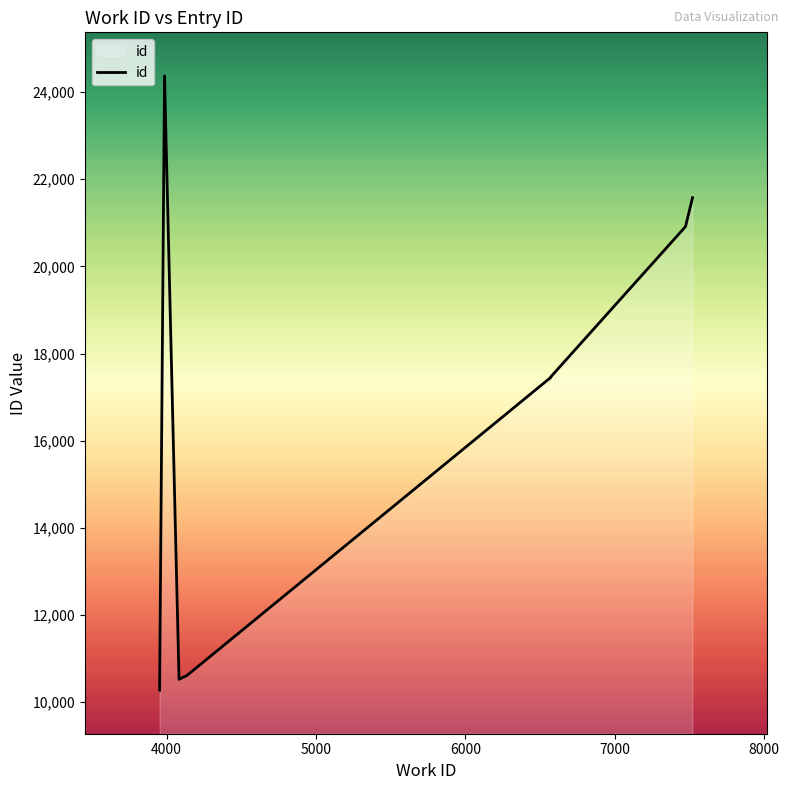

What is the difference between the second highest and minimum values?

11299